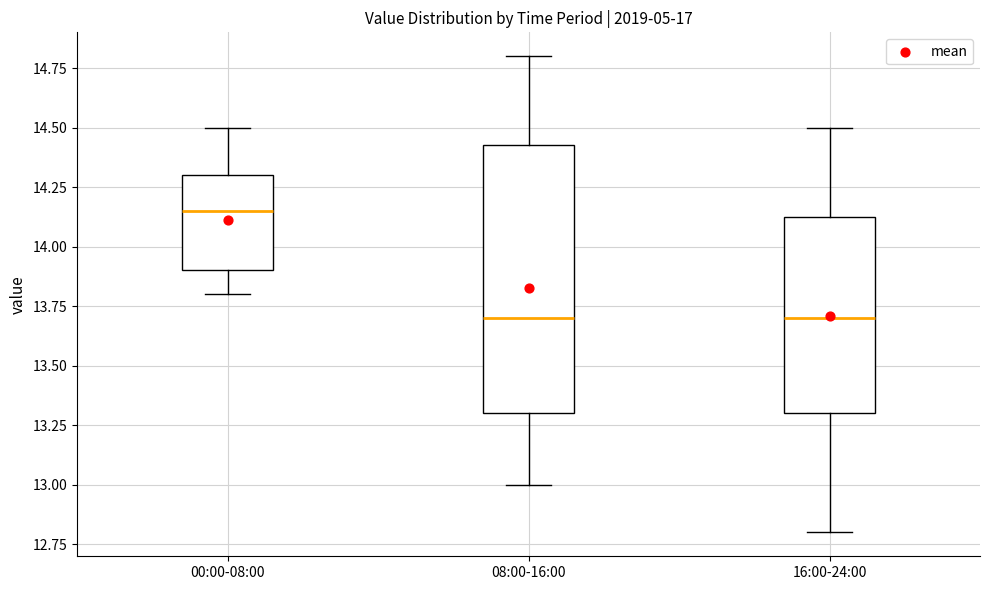

Reading left to right, read every box against the y-axis: the position of its median line, the range the box covers, and the ends of its whiskers. The values are not printed on the chart, so give them approximately, as read against the axis.

00:00-08:00: median 14.15, box 13.90 to 14.30, whiskers 13.80 to 14.50
08:00-16:00: median 13.70, box 13.30 to 14.45, whiskers 13.00 to 14.80
16:00-24:00: median 13.70, box 13.30 to 14.15, whiskers 12.80 to 14.50